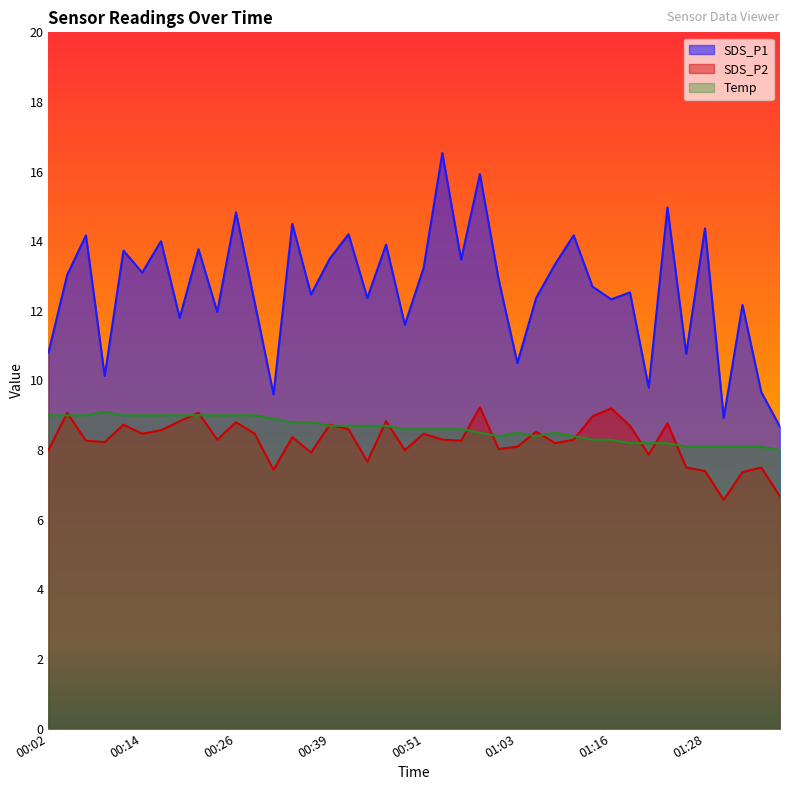

How many lines are shown in the chart?

3